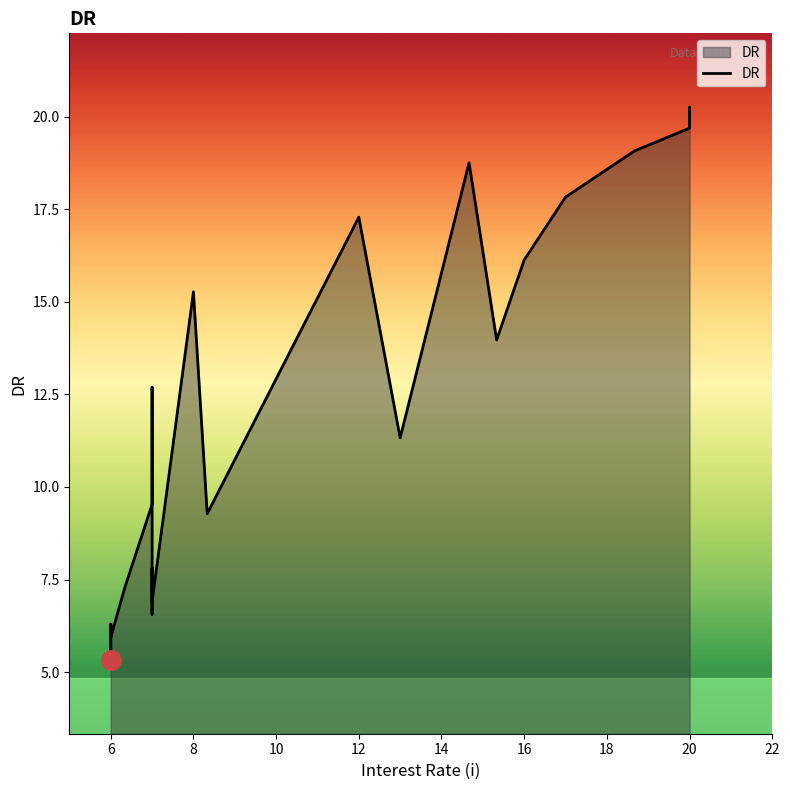

How many interior local valleys (lower than both neighbors) does the data have?

8